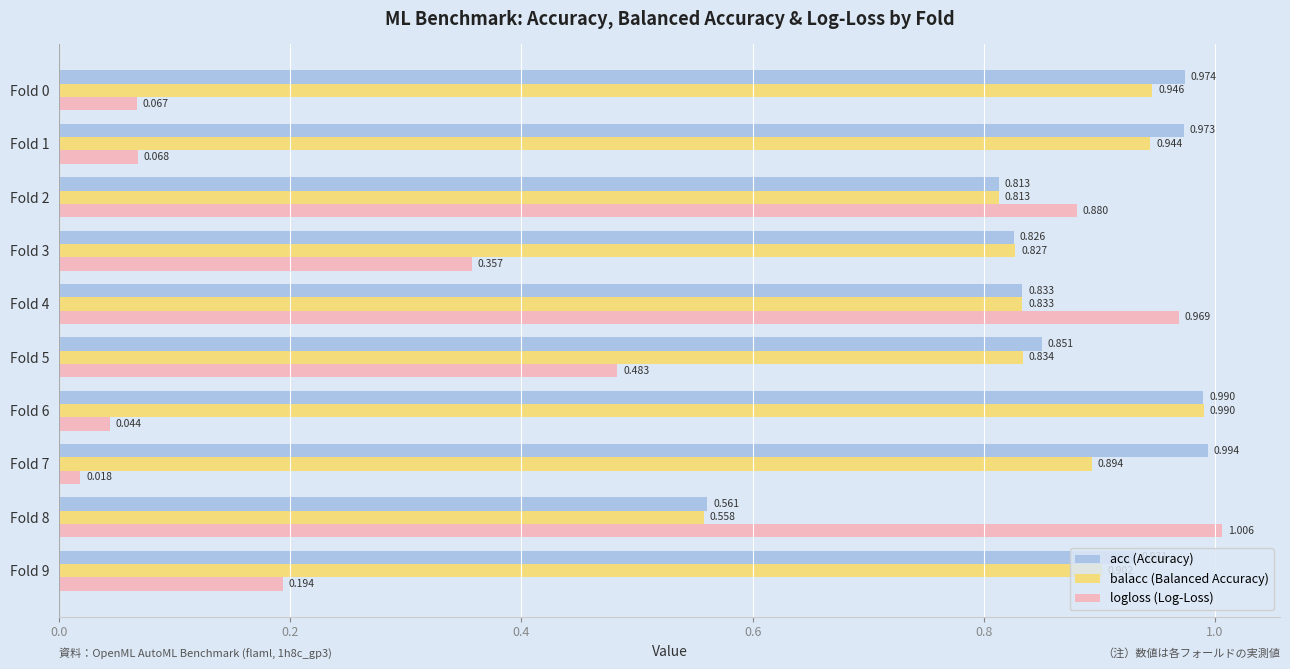

How many data points does each series have?

10